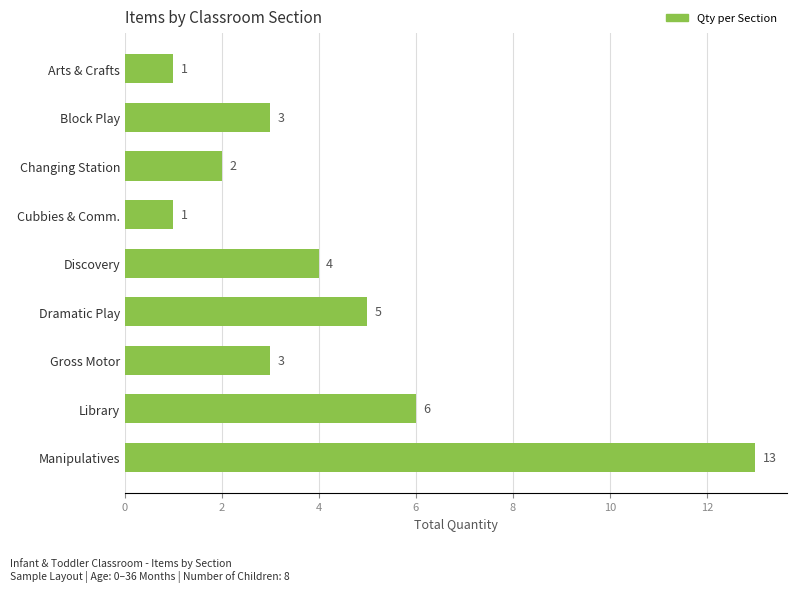

Is it true that the value at Cubbies & Comm. is 2?

False